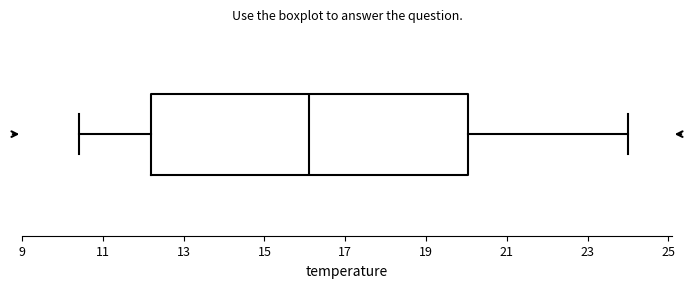

Transcribe this box plot: give where the median line is, the range the box spans, and where the two whiskers end, as read against the x-axis. The values are not printed on the chart, so give them approximately, as read against the axis.

median 16.2, box 12.2 to 20.0, whiskers 10.4 to 24.0